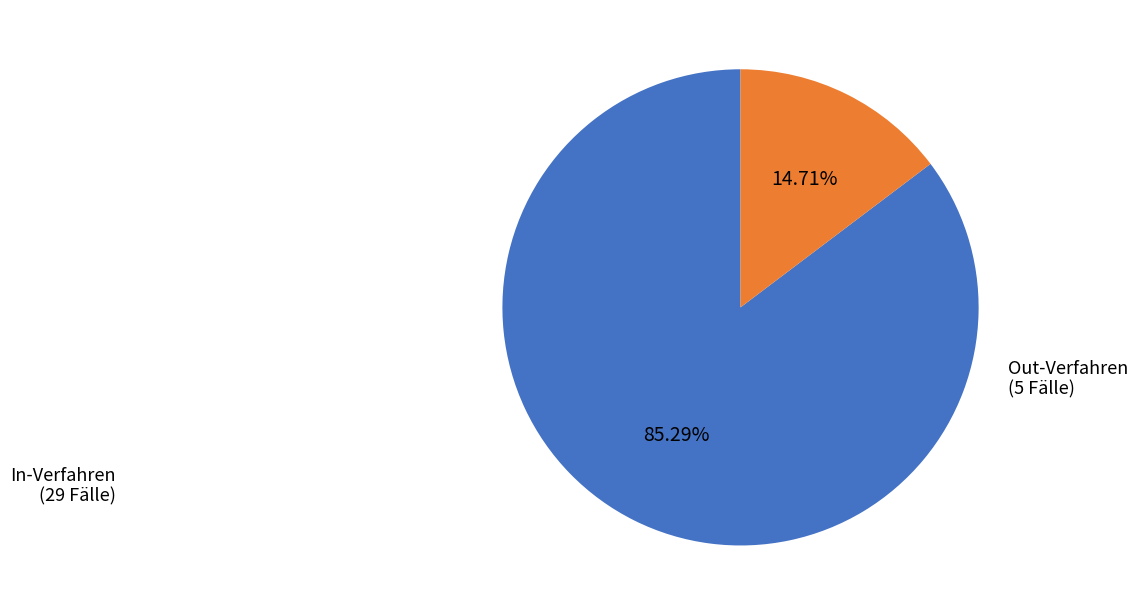

Which slice is the smallest?

Out-Verfahren